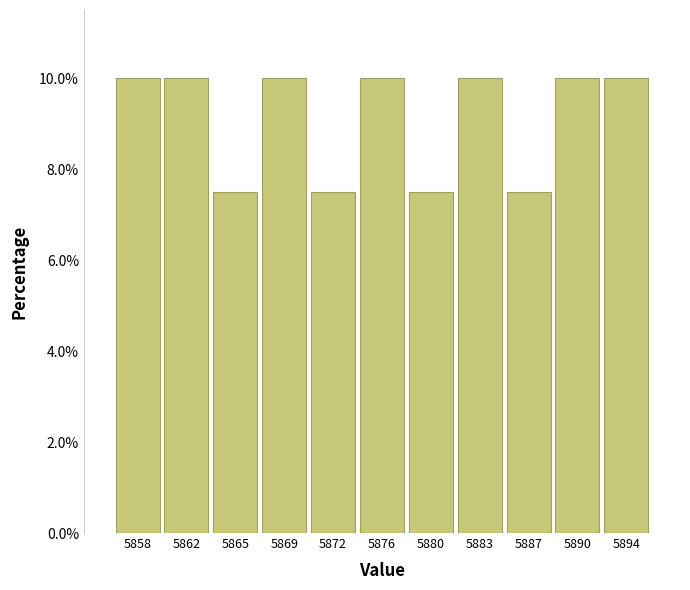

Reading left to right, extract all data points from this chart.

5858=10.0	5862=10.0	5865=7.5	5869=10.0	5872=7.5	5876=10.0	5880=7.5	5883=10.0	5887=7.5	5890=10.0	5894=10.0